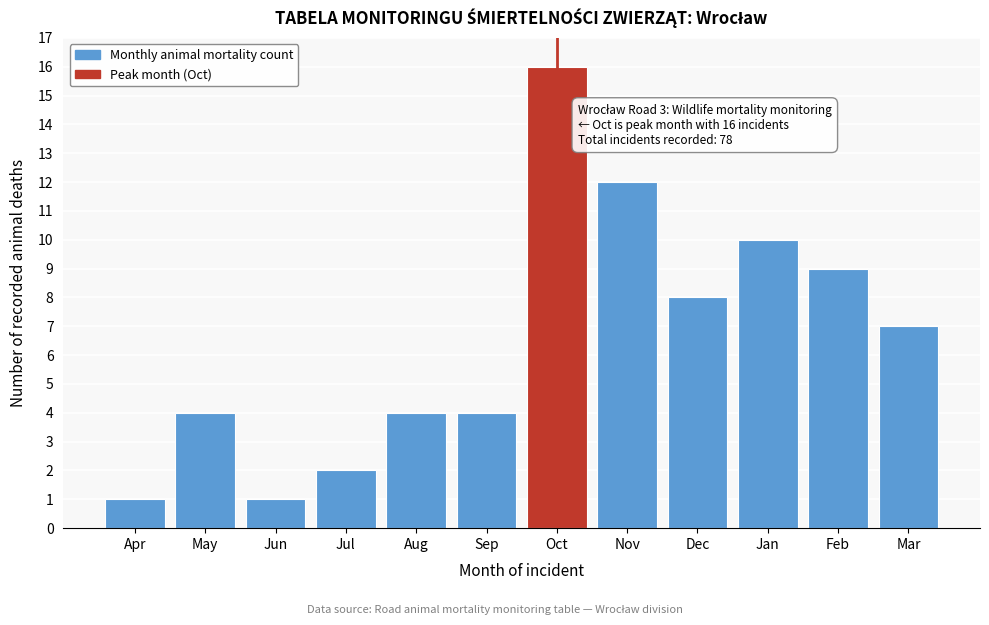

Reading right to left, transcribe all the data shown in this chart.

Mar=7	Feb=9	Jan=10	Dec=8	Nov=12	Oct=16	Sep=4	Aug=4	Jul=2	Jun=1	May=4	Apr=1